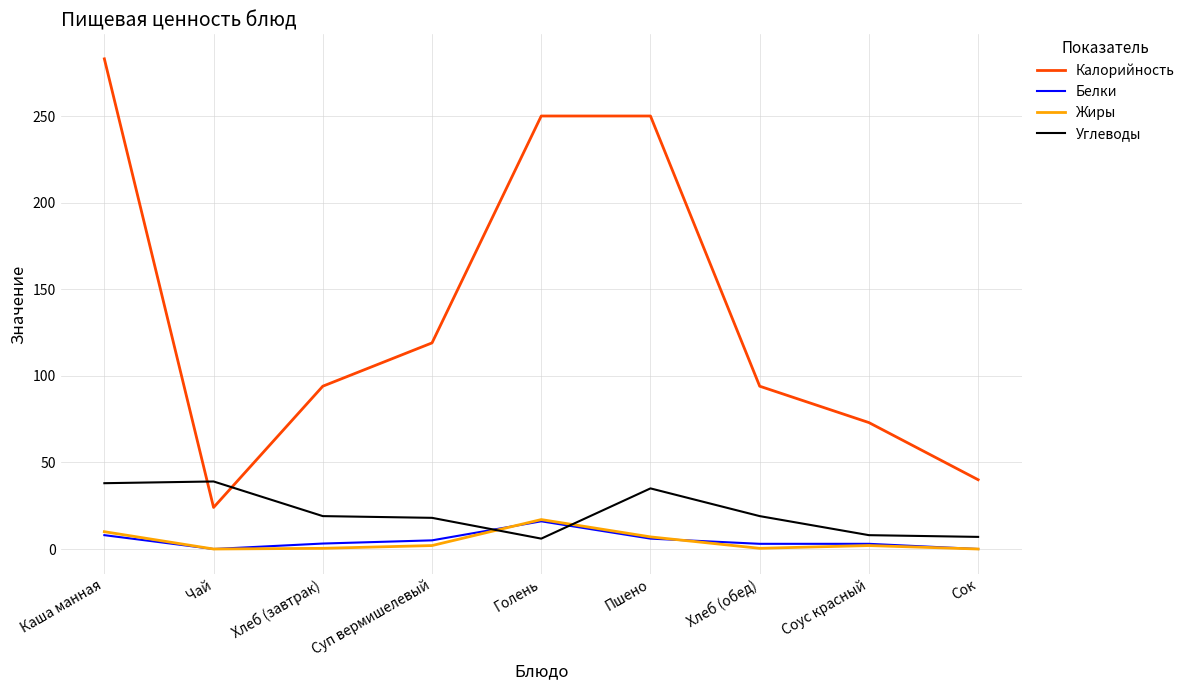

How many intersections are there between Жиры and Углеводы?

2